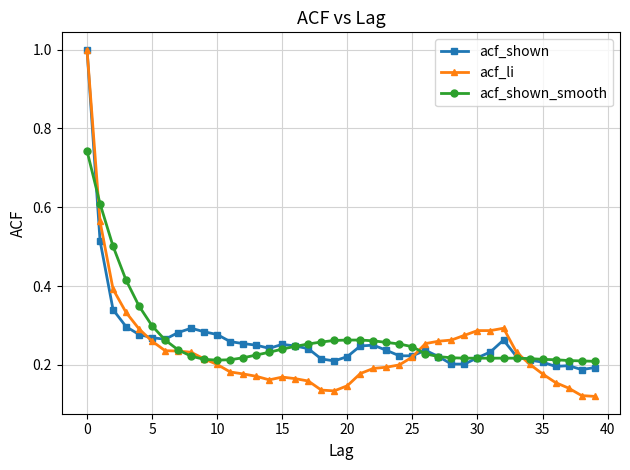

Which series has the widest spread of values?

acf_li